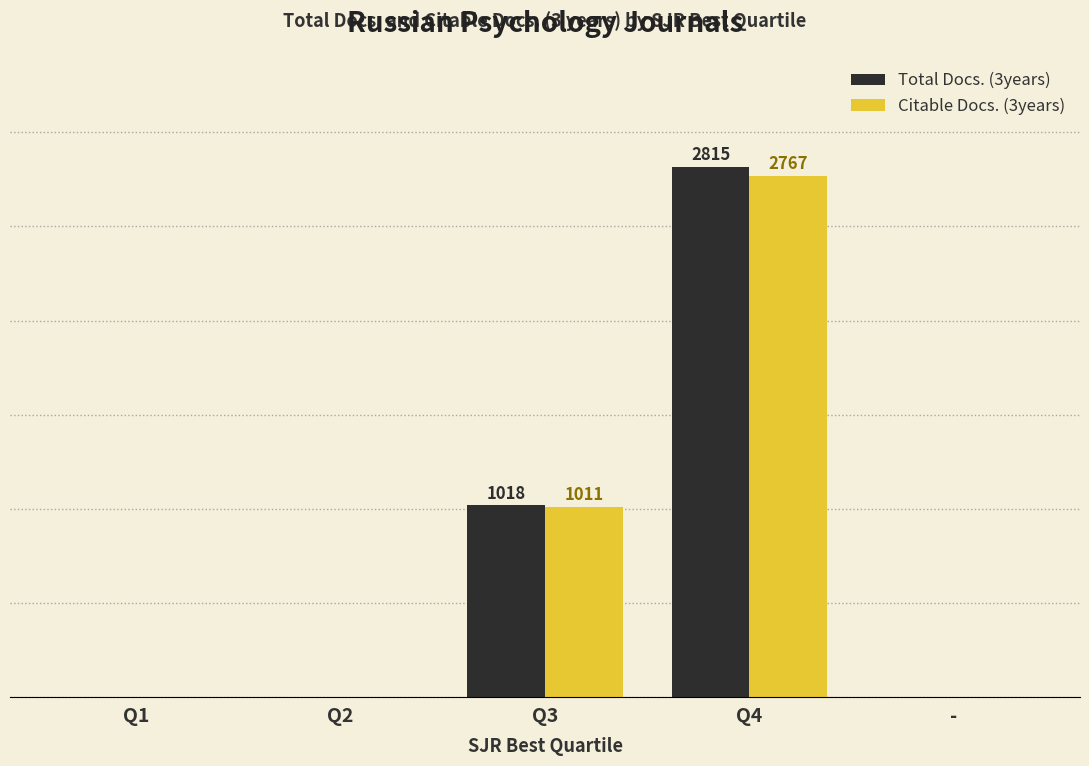

List the series in order of their overall mean, lowest first.

Citable Docs. (3years), Total Docs. (3years)